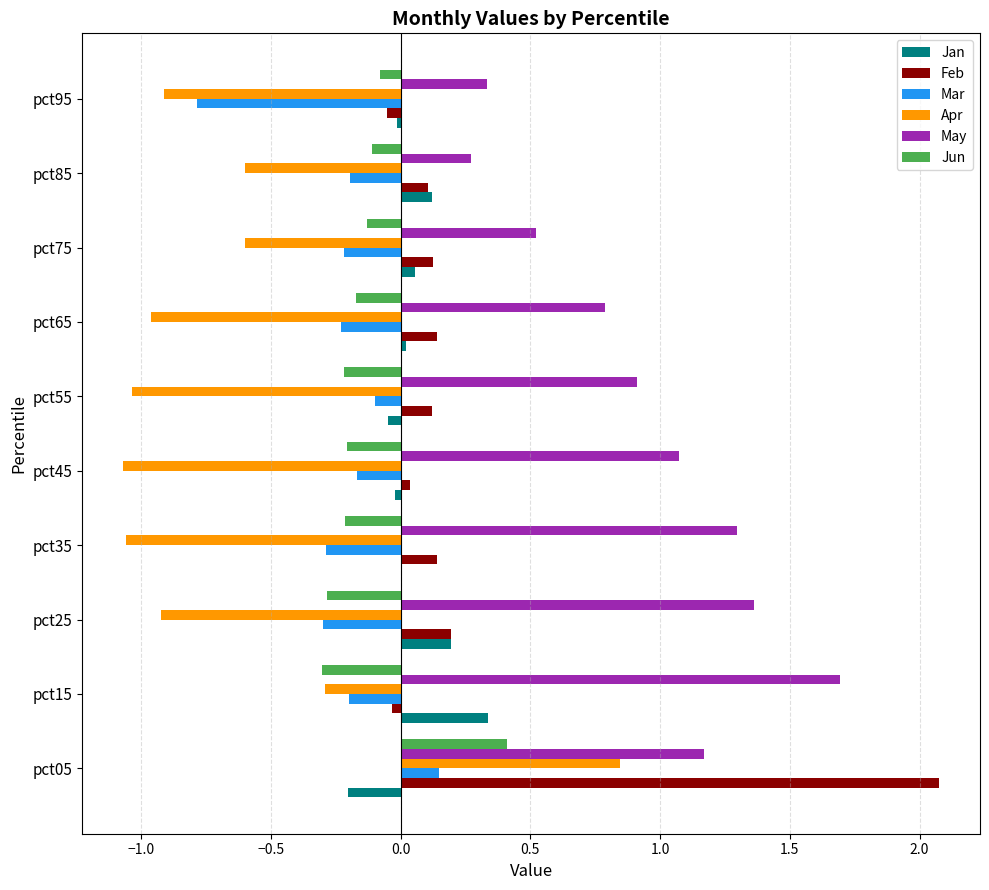

Read the Feb value at pct05.

2.1